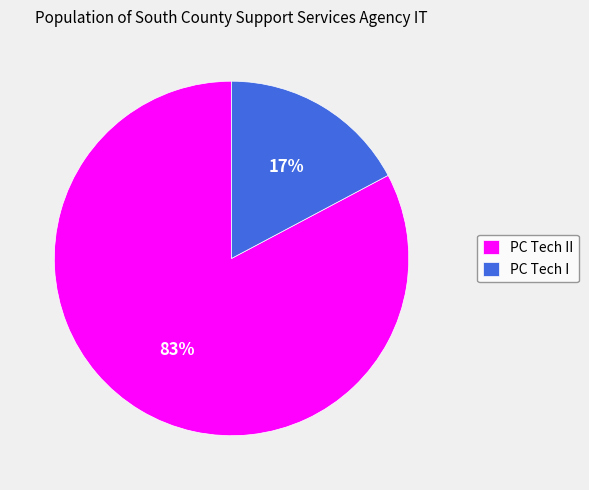

To the nearest percent, what percentage of the pie is PC Tech I?

17%